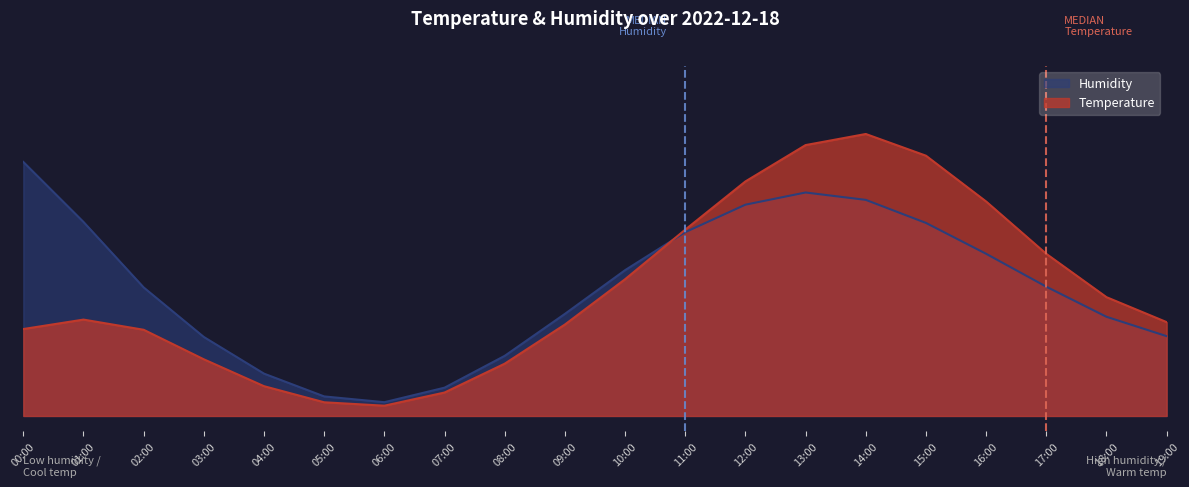

Reading left to right, transcribe all the data shown in this chart.

temperature: 00:00=0.3	01:00=0.3	02:00=0.3	03:00=0.2	04:00=0.1	05:00=0.0	06:00=0.0	07:00=0.1	08:00=0.2	09:00=0.3	10:00=0.4	11:00=0.6	12:00=0.8	13:00=0.9	14:00=0.9	15:00=0.9	16:00=0.7	17:00=0.5	18:00=0.4	19:00=0.3
humidity: 00:00=0.8	01:00=0.6	02:00=0.4	03:00=0.3	04:00=0.1	05:00=0.1	06:00=0.0	07:00=0.1	08:00=0.2	09:00=0.3	10:00=0.5	11:00=0.6	12:00=0.7	13:00=0.7	14:00=0.7	15:00=0.6	16:00=0.5	17:00=0.4	18:00=0.3	19:00=0.3